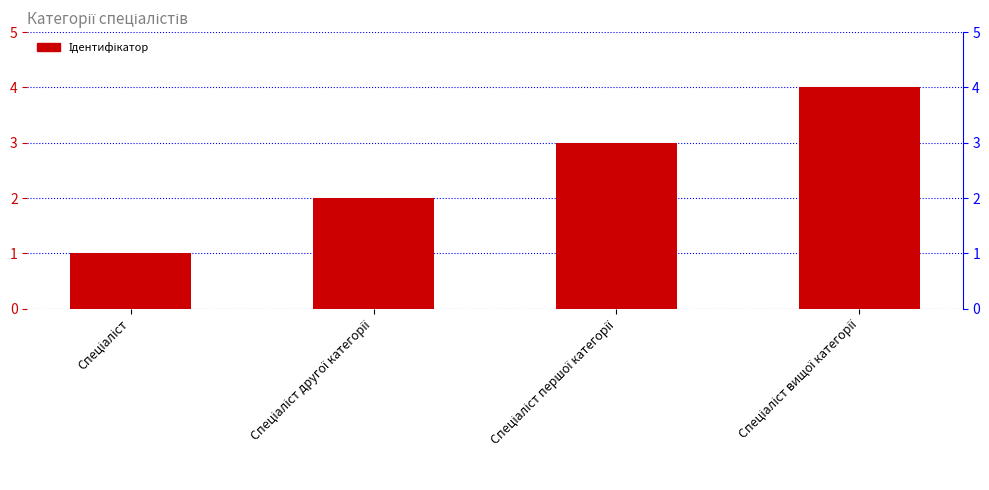

List the labels in order of value, largest first.

Спеціаліст вищої категорії, Спеціаліст першої категорії, Спеціаліст другої категорії, Спеціаліст